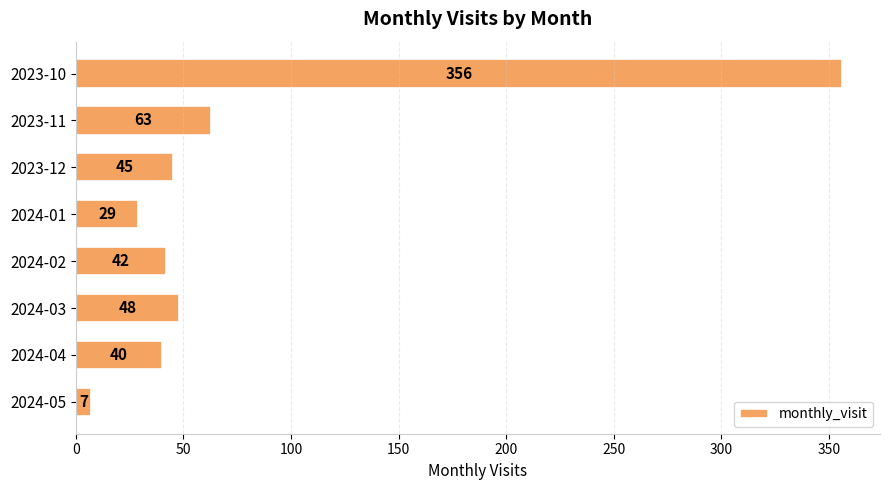

How many data points are less than 45?

4